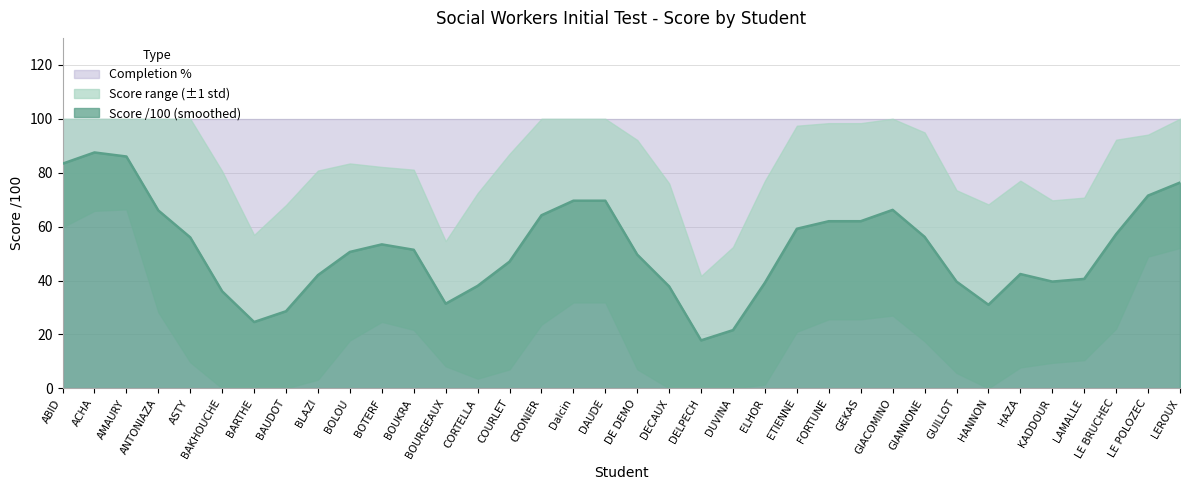

At DE DEMO, list the series in order from largest to smallest.

Completion %, Score /100